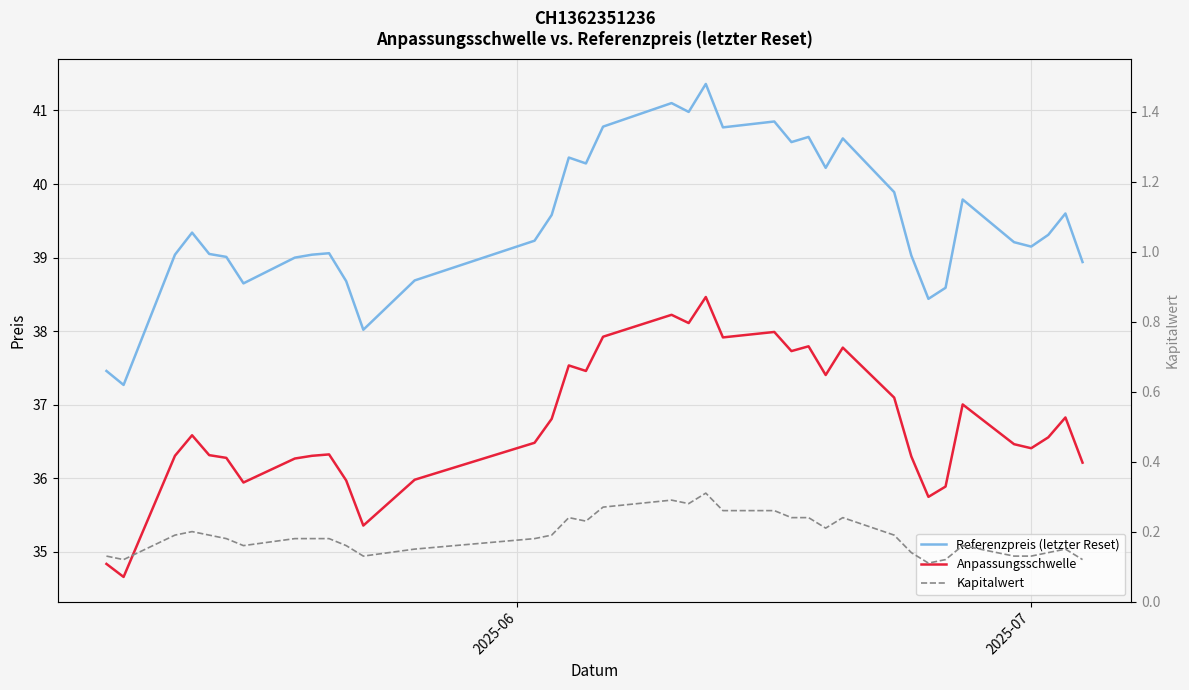

What is the value of the Kapitalwert point at the 25th from the left?

0.2